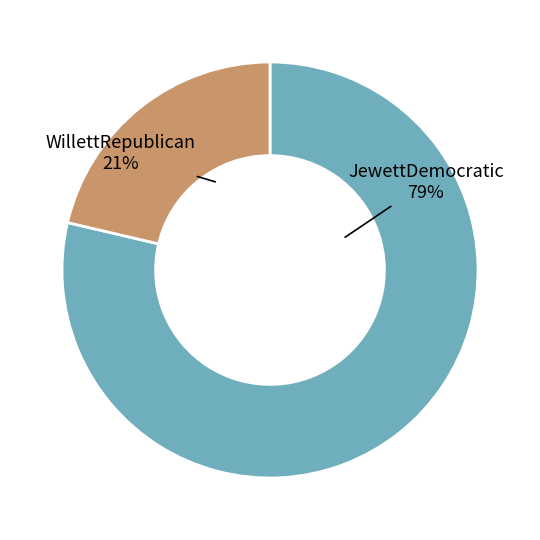

Which category has the smallest portion of the pie?

WillettRepublican